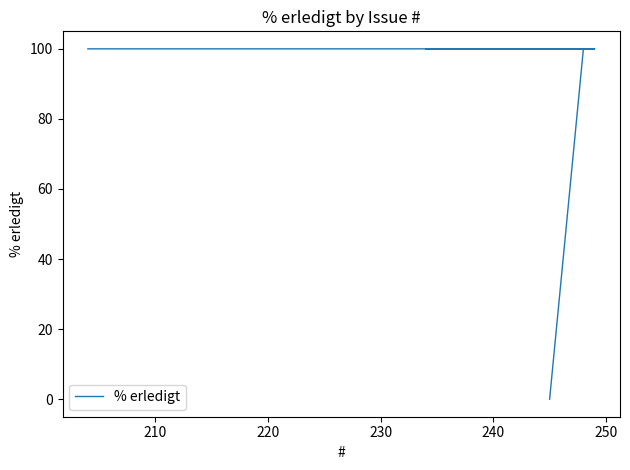

Does the chart have visible grid lines?

No